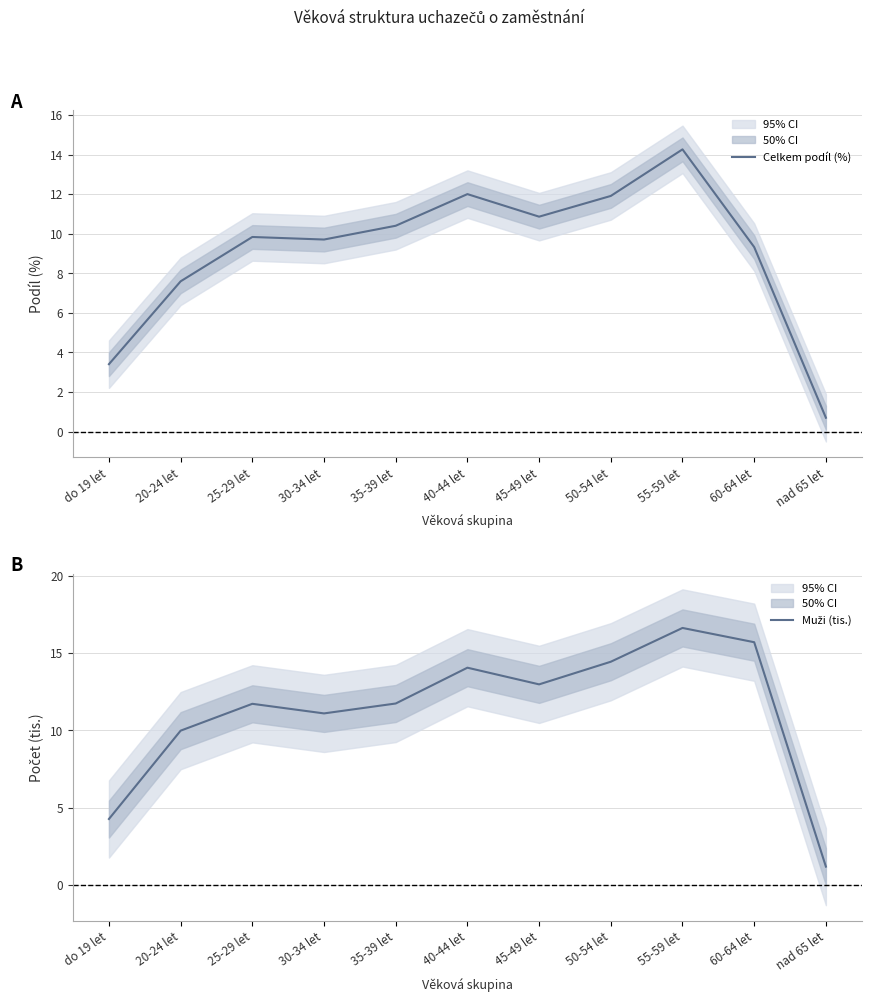

What is the label of the 5th point from the left?

35-39 let